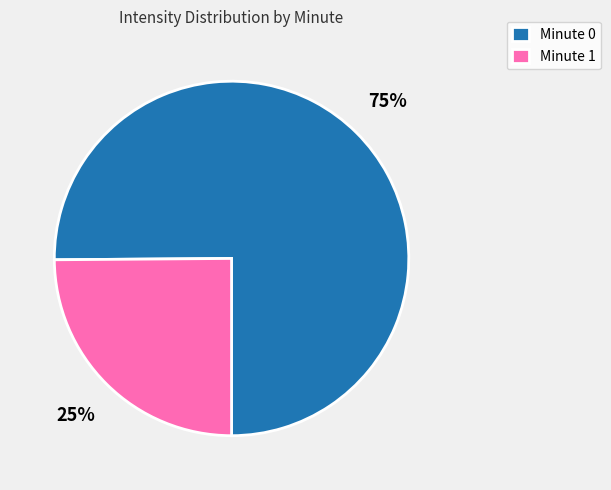

To the nearest percent, what portion does Minute 0 represent?

75%